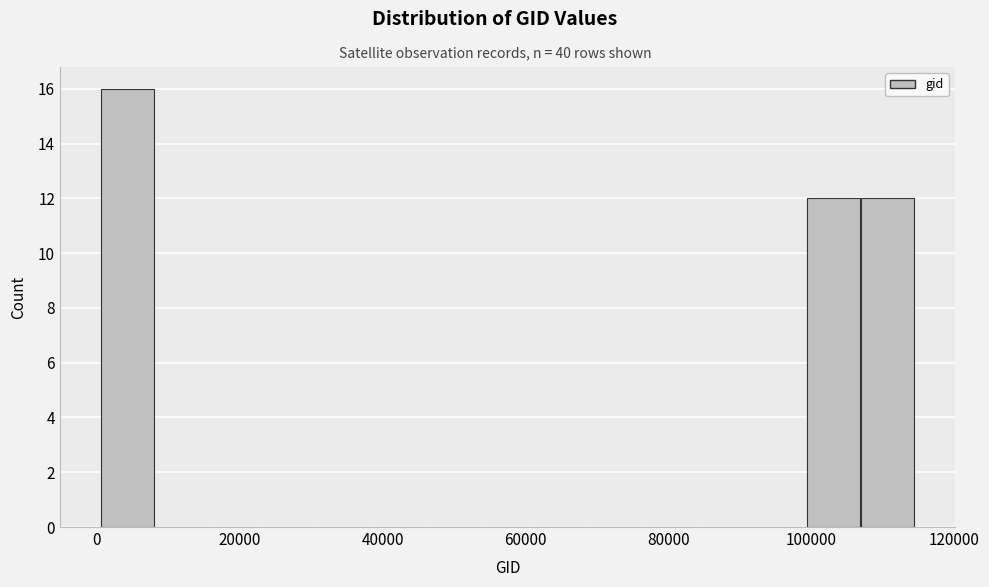

Around what value on the x-axis is the tallest bar? Give the approximate position of its centre, as read against the axis.

4000